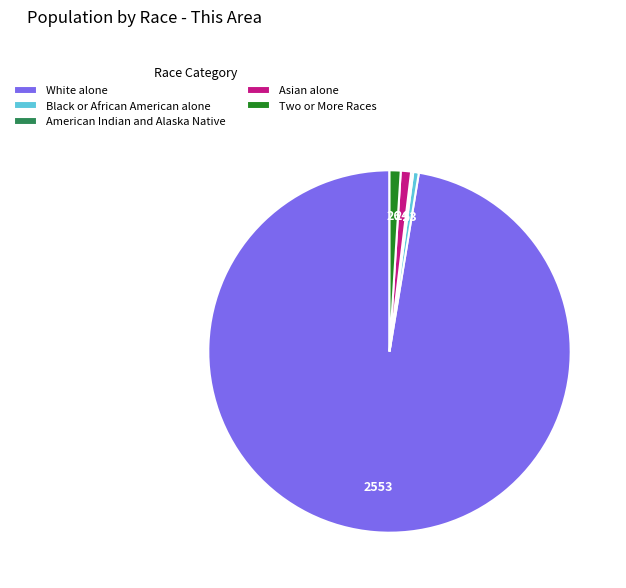

The Asian alone slice represents 1% of the pie. True or false?

True